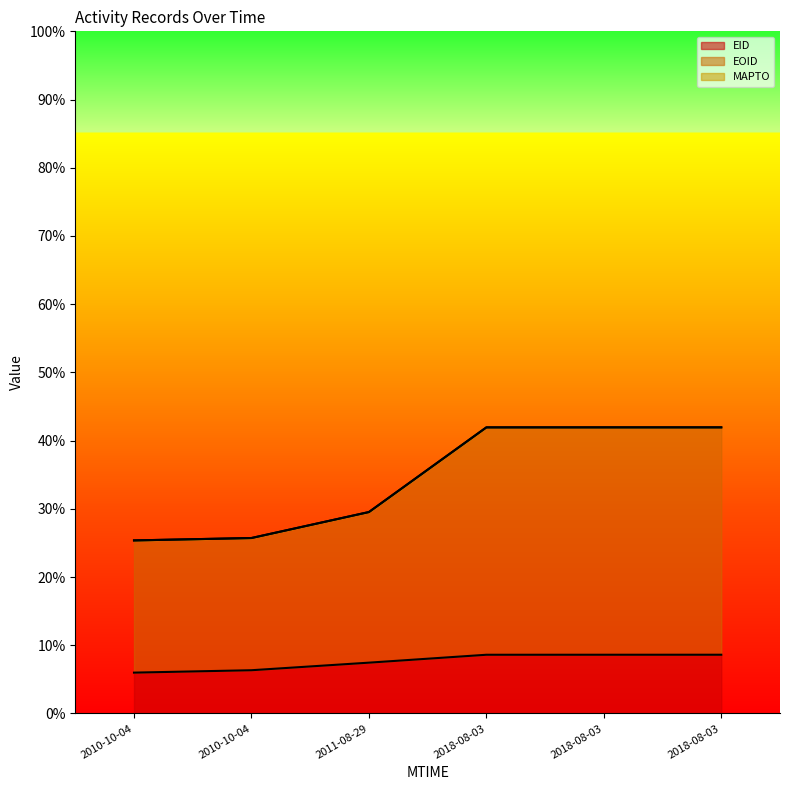

How many values in the EID series are below 8?

3